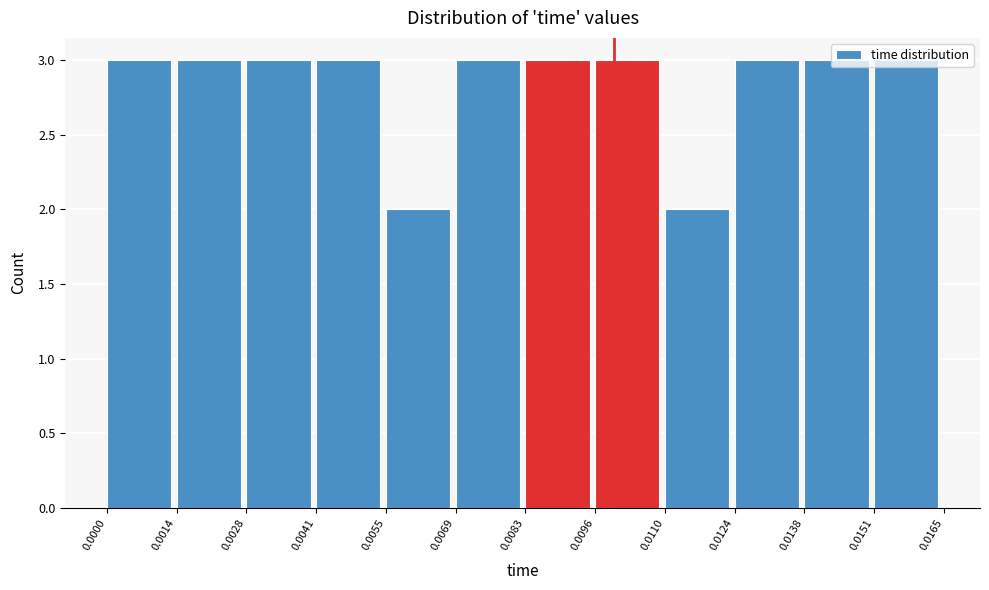

Reading left to right, list every bar in this chart as the range it spans on the x-axis followed by its height. The values are not printed on the chart, so give them approximately, as read against the axis.

0.0000 to 0.0014: 3
0.0014 to 0.0028: 3
0.0028 to 0.0041: 3
0.0041 to 0.0055: 3
0.0055 to 0.0069: 2
0.0069 to 0.0083: 3
0.0083 to 0.0096: 3
0.0096 to 0.0110: 3
0.0110 to 0.0124: 2
0.0124 to 0.0138: 3
0.0138 to 0.0151: 3
0.0151 to 0.0165: 3